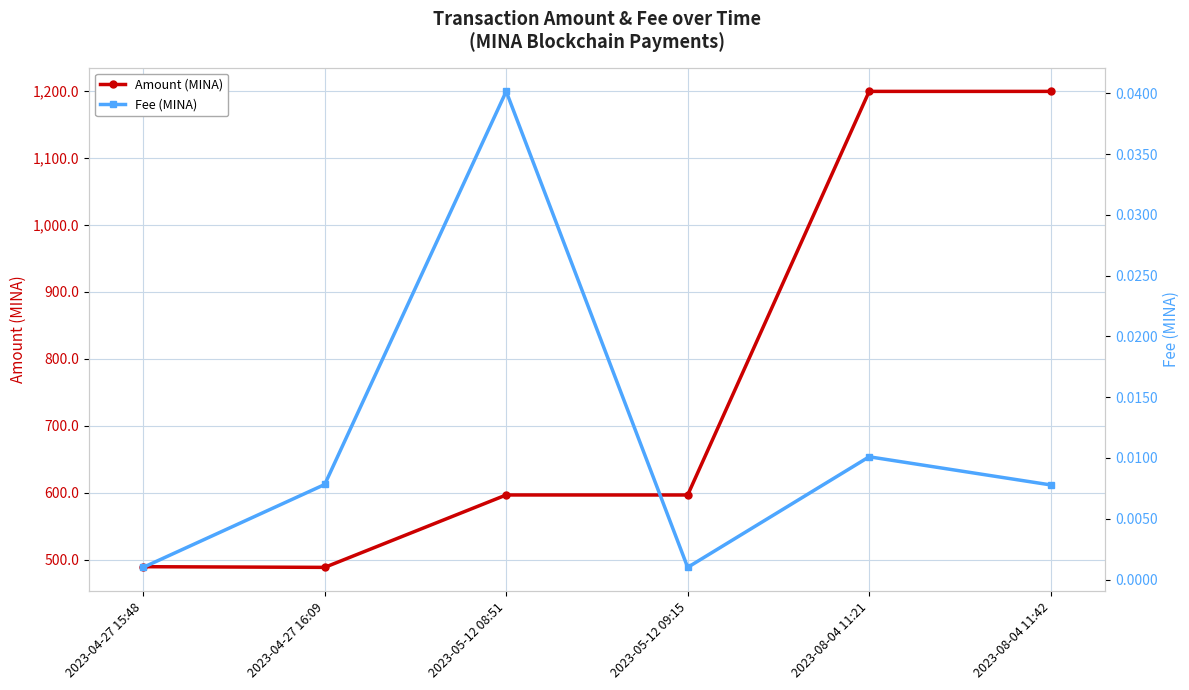

How many data points in Amount (MINA) are less than 597?

3